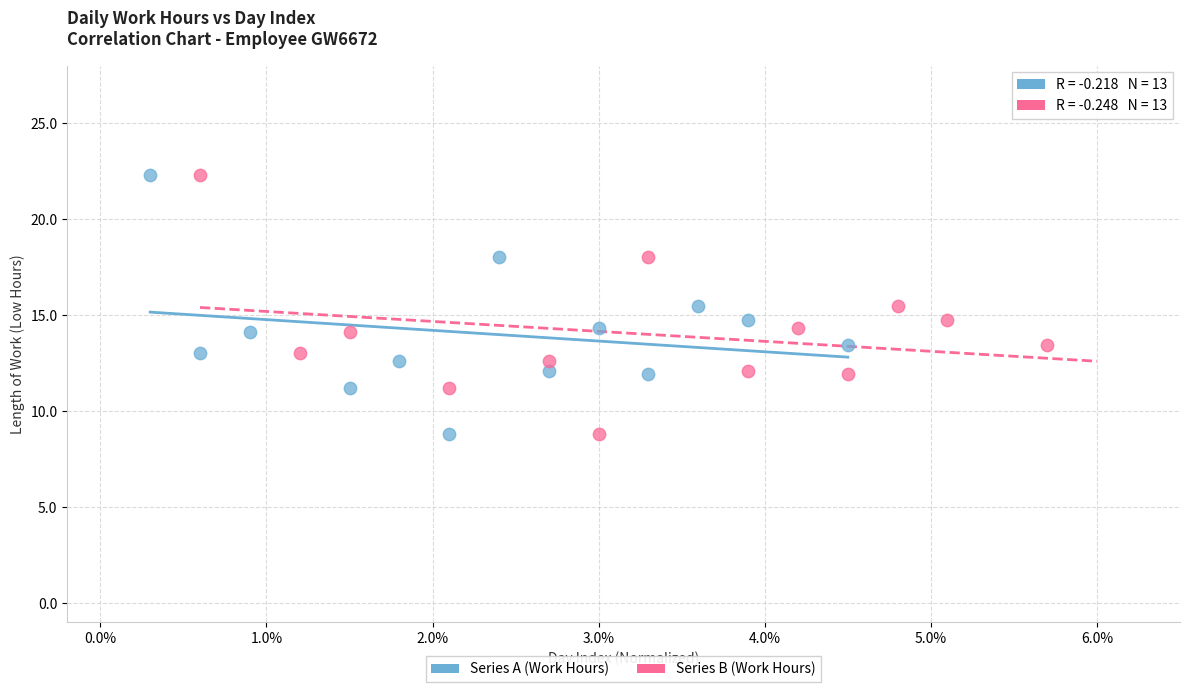

What are all the series names shown in the legend?

Series A (Work Hours), Series B (Work Hours)